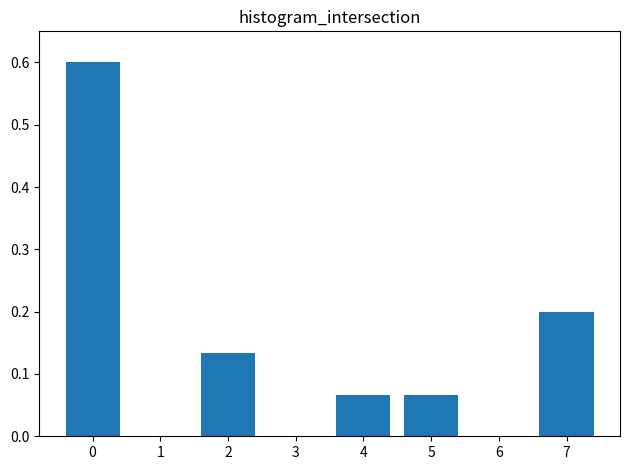

Between 3 and 5, which is larger?

5